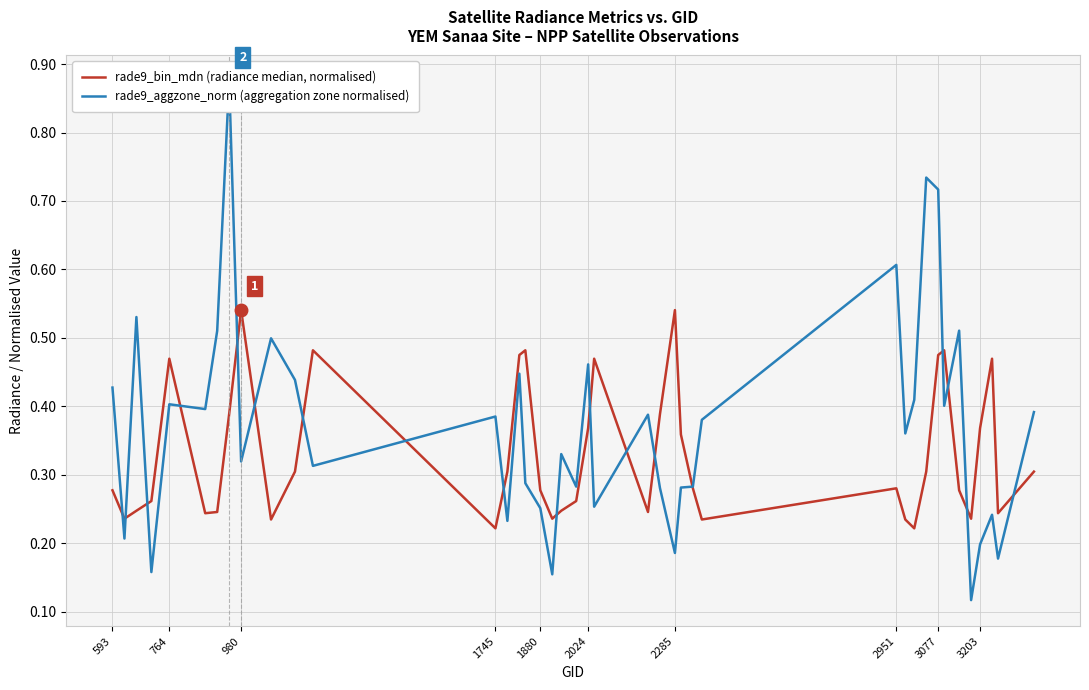

What is the sum of all rade9_bin_mdn (radiance median, normalised) values?

13.2